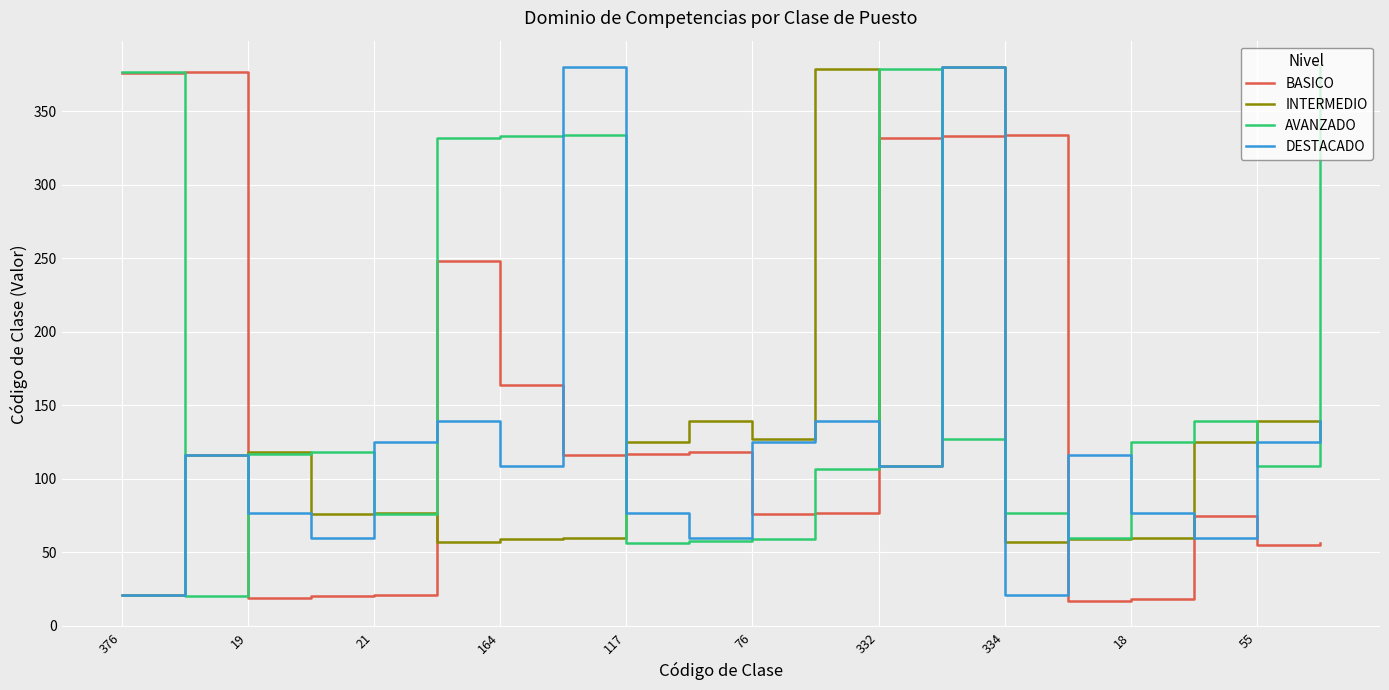

How many lines are shown in the chart?

4